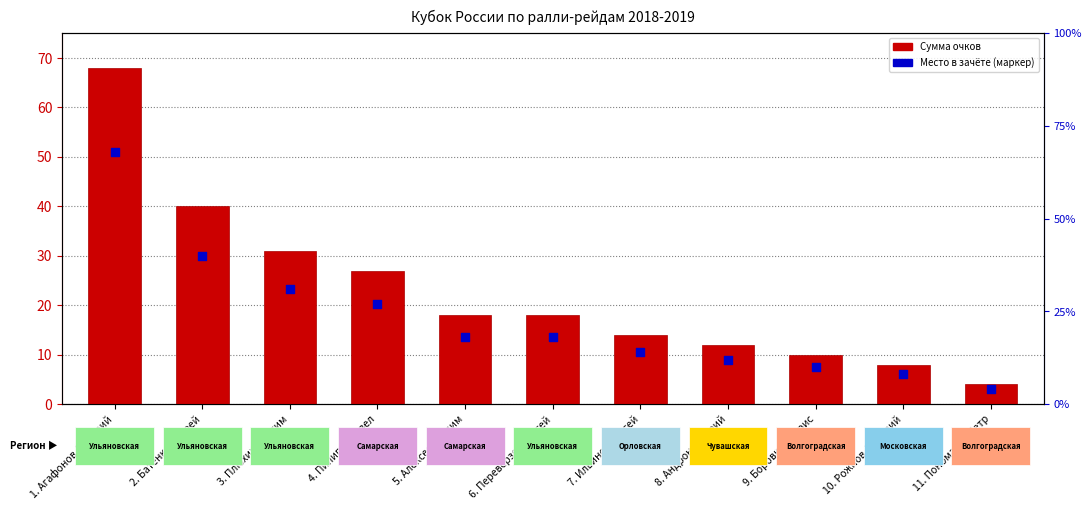

What are all the series names shown in the legend?

Сумма очков, Место в зачёте